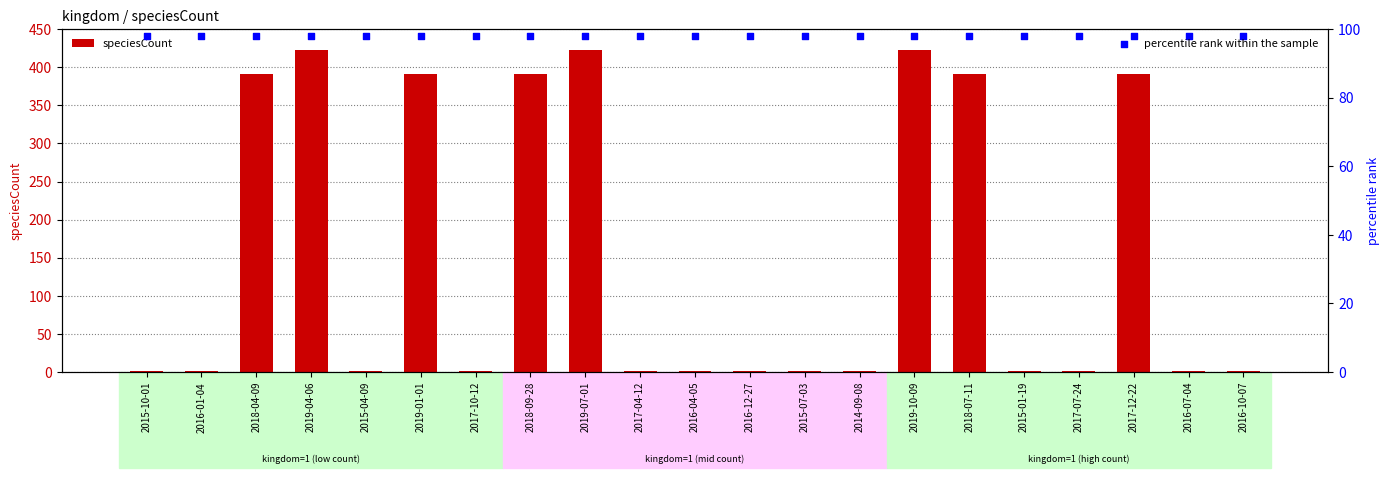

What is the total value across all series at 2018-09-28?

489